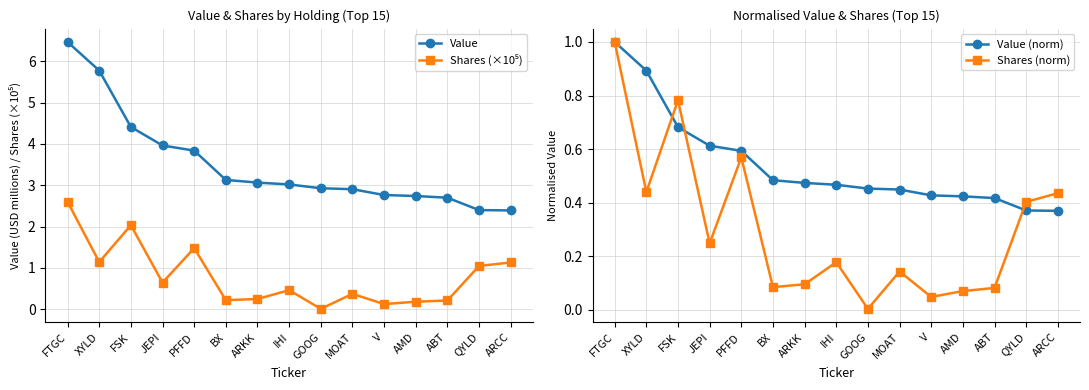

Reading right to left, list all the values displayed in this chart.

Value: 2.4	2.4	2.7	2.7	2.8	2.9	2.9	3.0	3.1	3.1	3.8	4.0	4.4	5.8	6.5
Shares (×10⁵): 1.1	1.0	0.2	0.2	0.1	0.4	0.0	0.5	0.2	0.2	1.5	0.6	2.0	1.1	2.6
Value (norm): 0.4	0.4	0.4	0.4	0.4	0.4	0.5	0.5	0.5	0.5	0.6	0.6	0.7	0.9	1.0
Shares (norm): 0.4	0.4	0.1	0.1	0.0	0.1	0.0	0.2	0.1	0.1	0.6	0.2	0.8	0.4	1.0